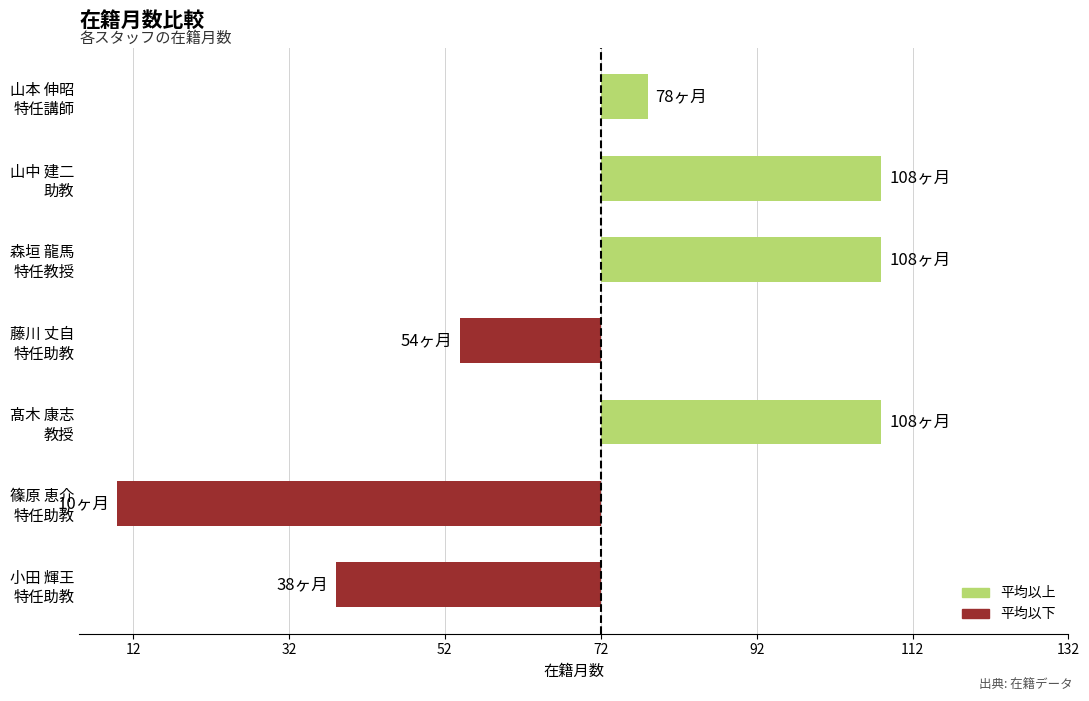

Does the chart contain any negative values?

Yes